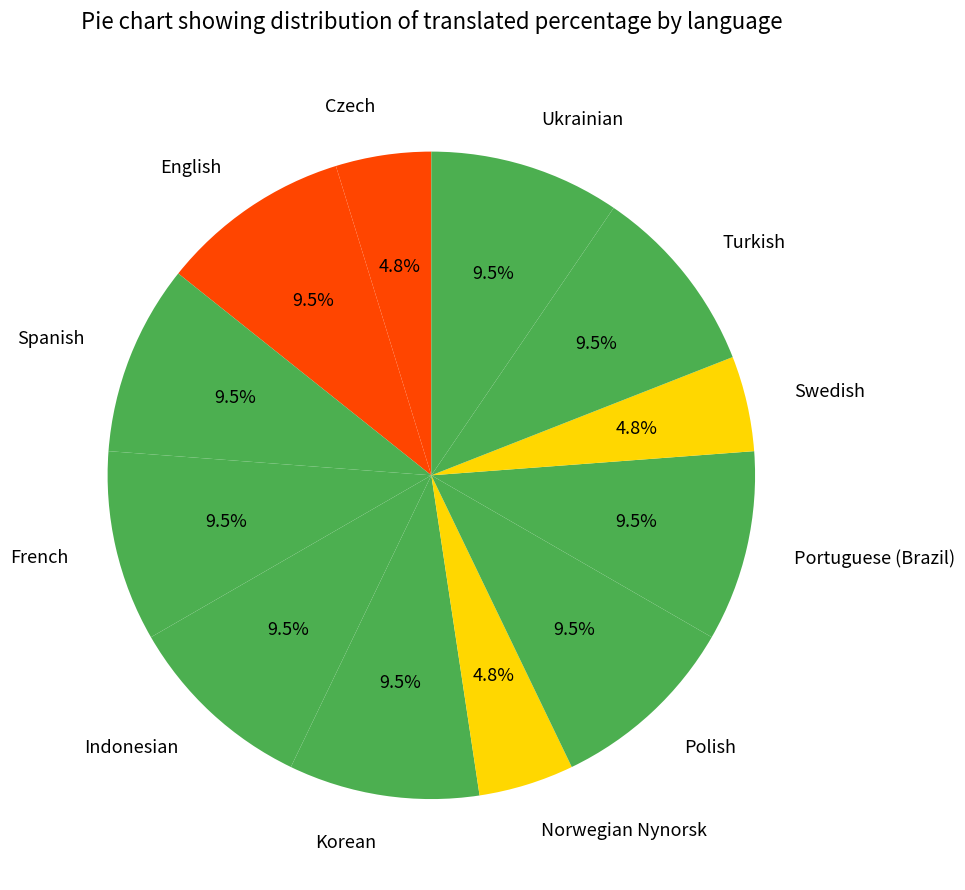

What portion of the pie excludes Ukrainian?

90.5%